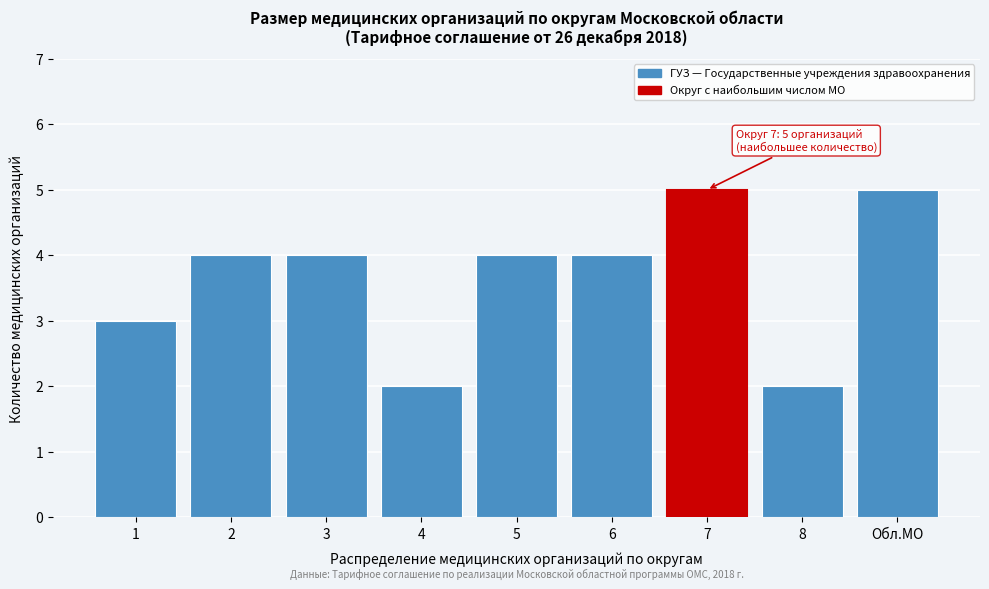

Reading right to left, transcribe all the data shown in this chart.

5	2	5	4	4	2	4	4	3